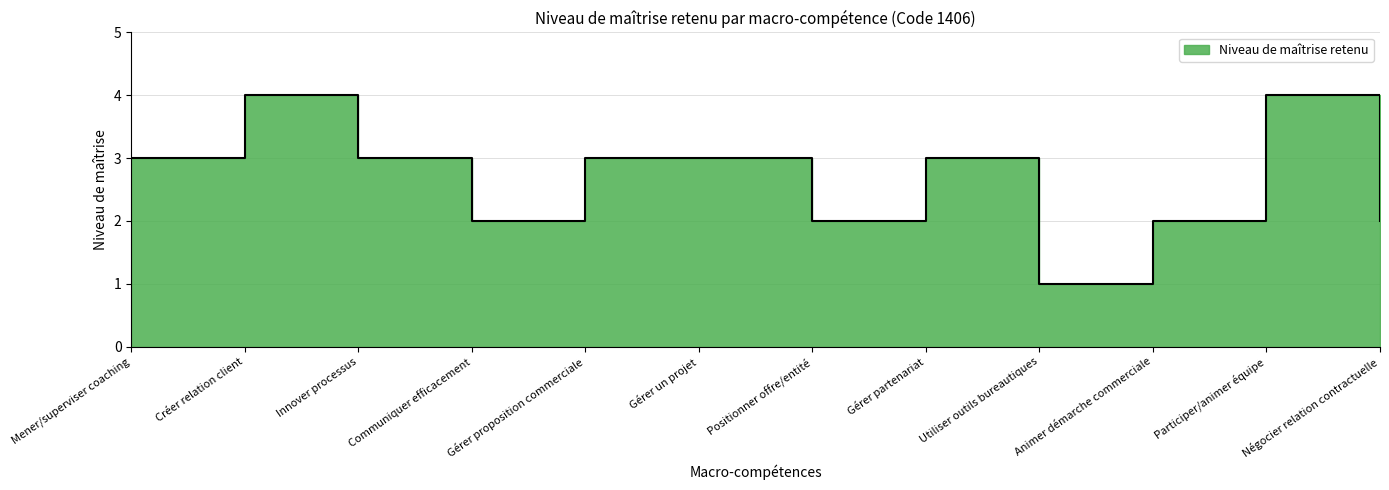

Where does the data first go above 3?

Créer relation client